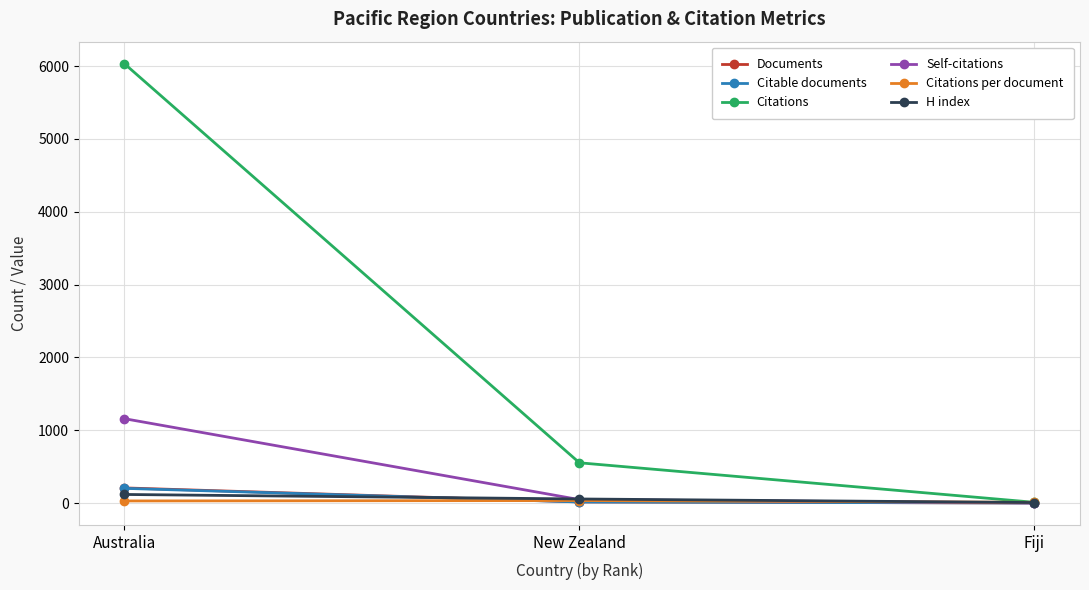

The value of Citations at Australia is 6035.0. True or false?

True